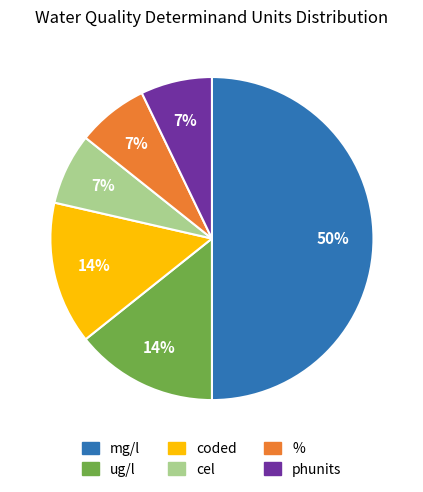

Is % the majority of the pie?

No